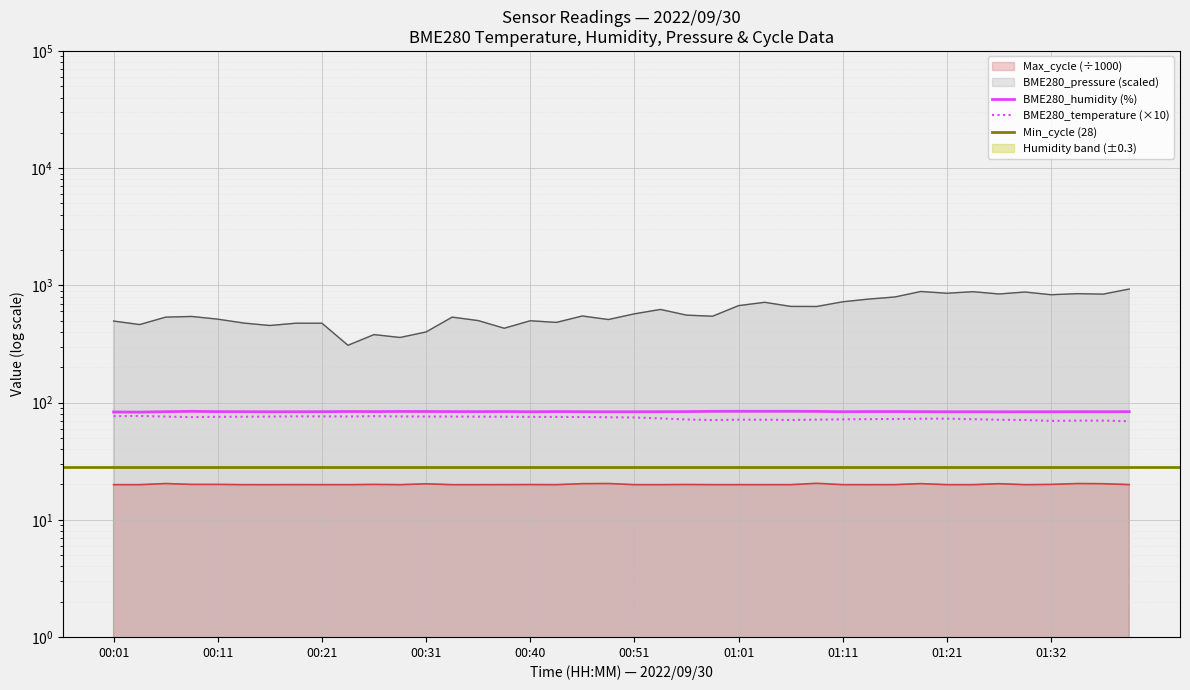

Rank the series at 00:31 from lowest to highest value.

Max_cycle, BME280_temperature, BME280_humidity, BME280_pressure_kPa